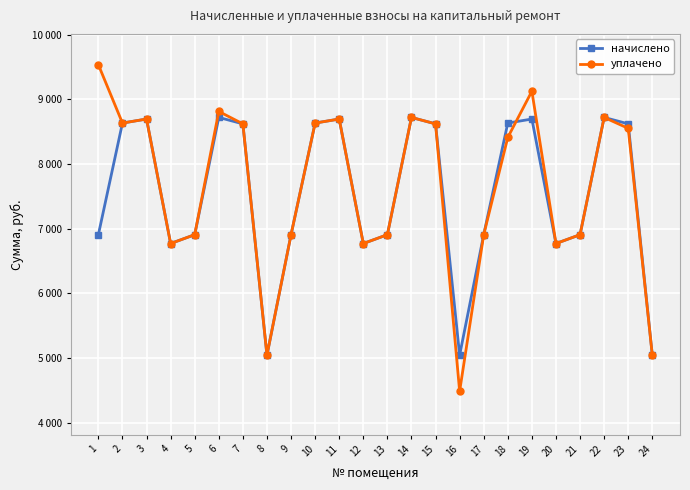

Reading left to right, list all the values displayed in this chart.

начислено: 6905.5	8631.9	8694.0	6768.9	6905.5	8718.8	8619.5	5042.5	6905.5	8631.9	8694.0	6768.9	6905.5	8718.8	8619.5	5042.5	6905.5	8632.1	8694.0	6768.9	6905.5	8718.8	8619.5	5042.5
уплачено: 9534.0	8631.9	8694.0	6768.9	6905.5	8811.6	8619.5	5042.5	6905.5	8631.9	8694.0	6768.9	6905.5	8718.8	8619.5	4484.0	6905.5	8409.7	9124.0	6768.9	6905.5	8718.8	8550.1	5042.5